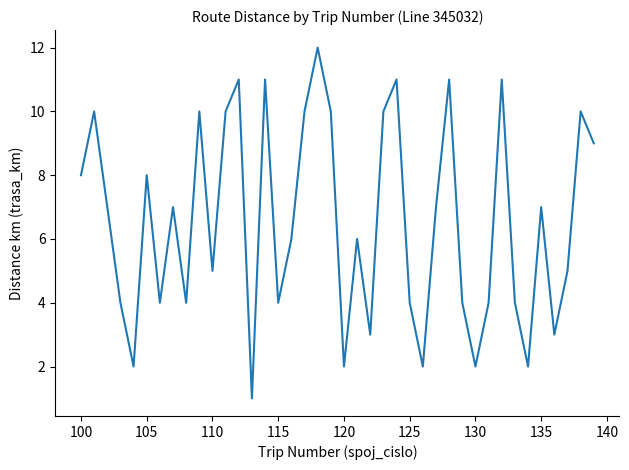

What is the maximum value shown in the chart?

12